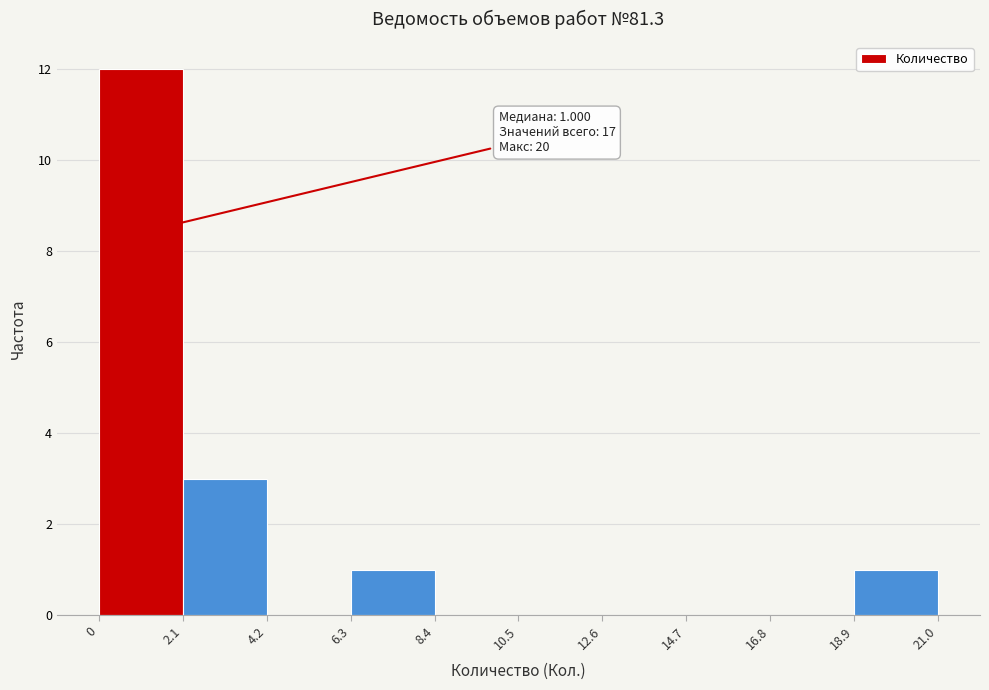

Which range on the x-axis has the tallest bar?

0 to 2.1